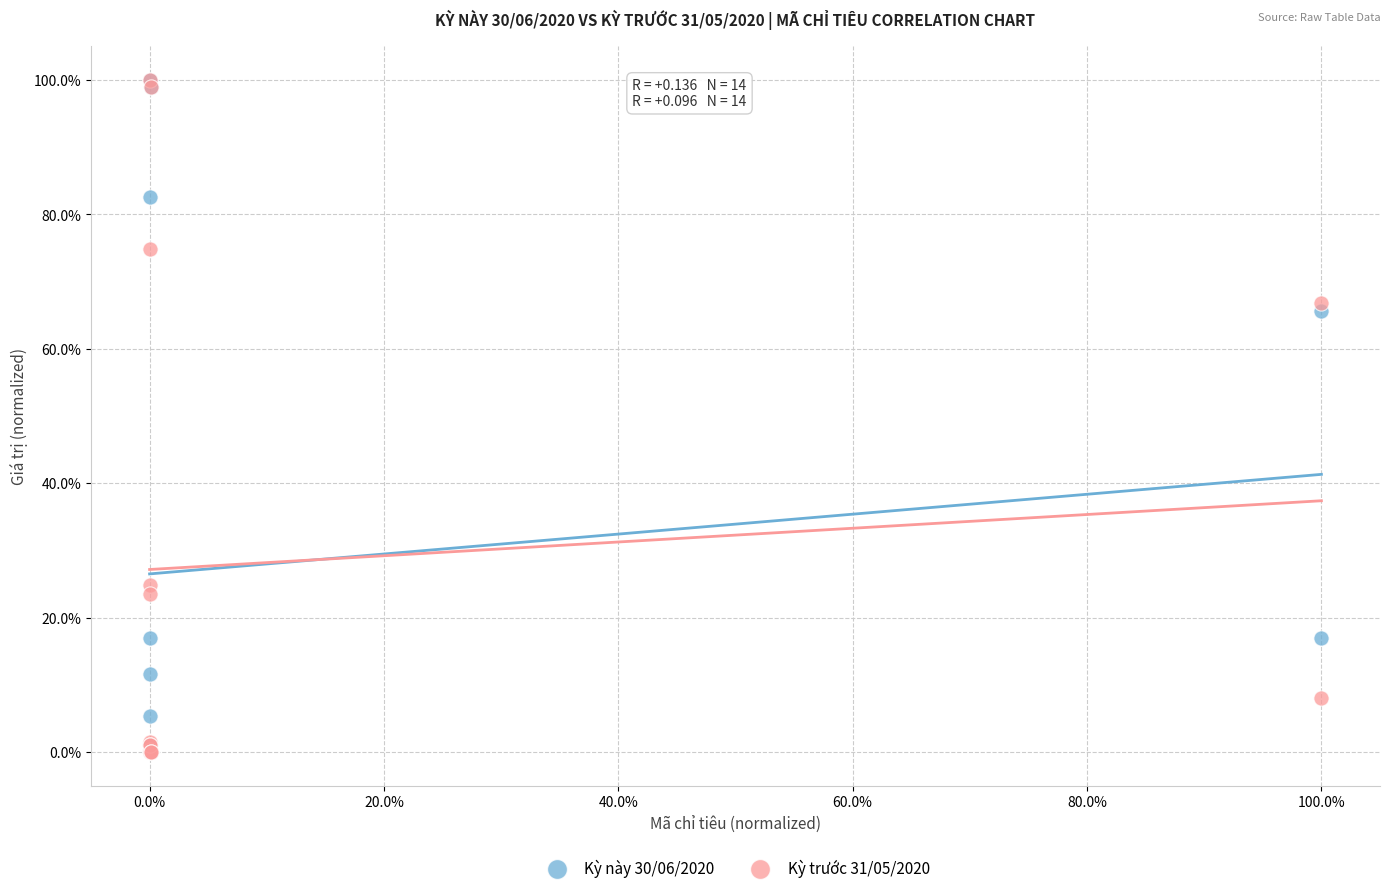

What are all the series names shown in the legend?

Kỳ này 30/06/2020, Kỳ trước 31/05/2020